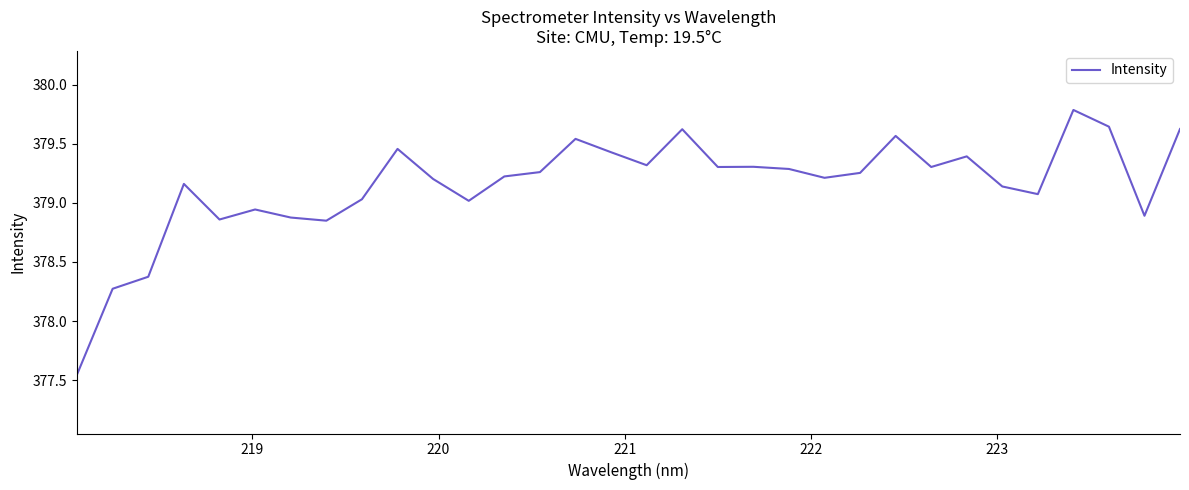

What is the smallest value displayed?

377.5